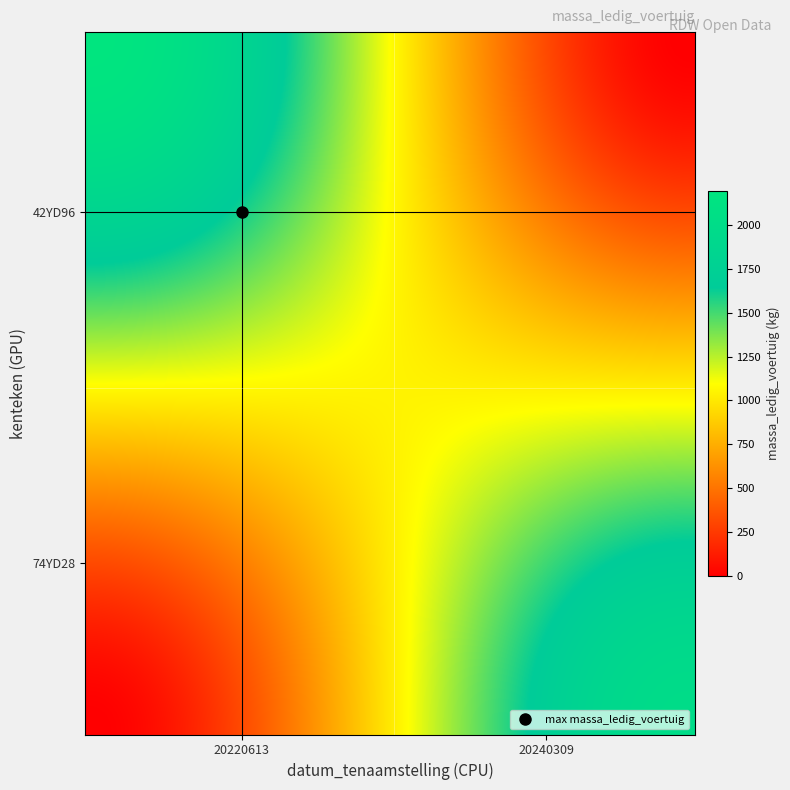

Reading right to left, what are all the values shown in this chart?

42YD96: 20240309=0	20220613=2196
74YD28: 20240309=2010	20220613=0